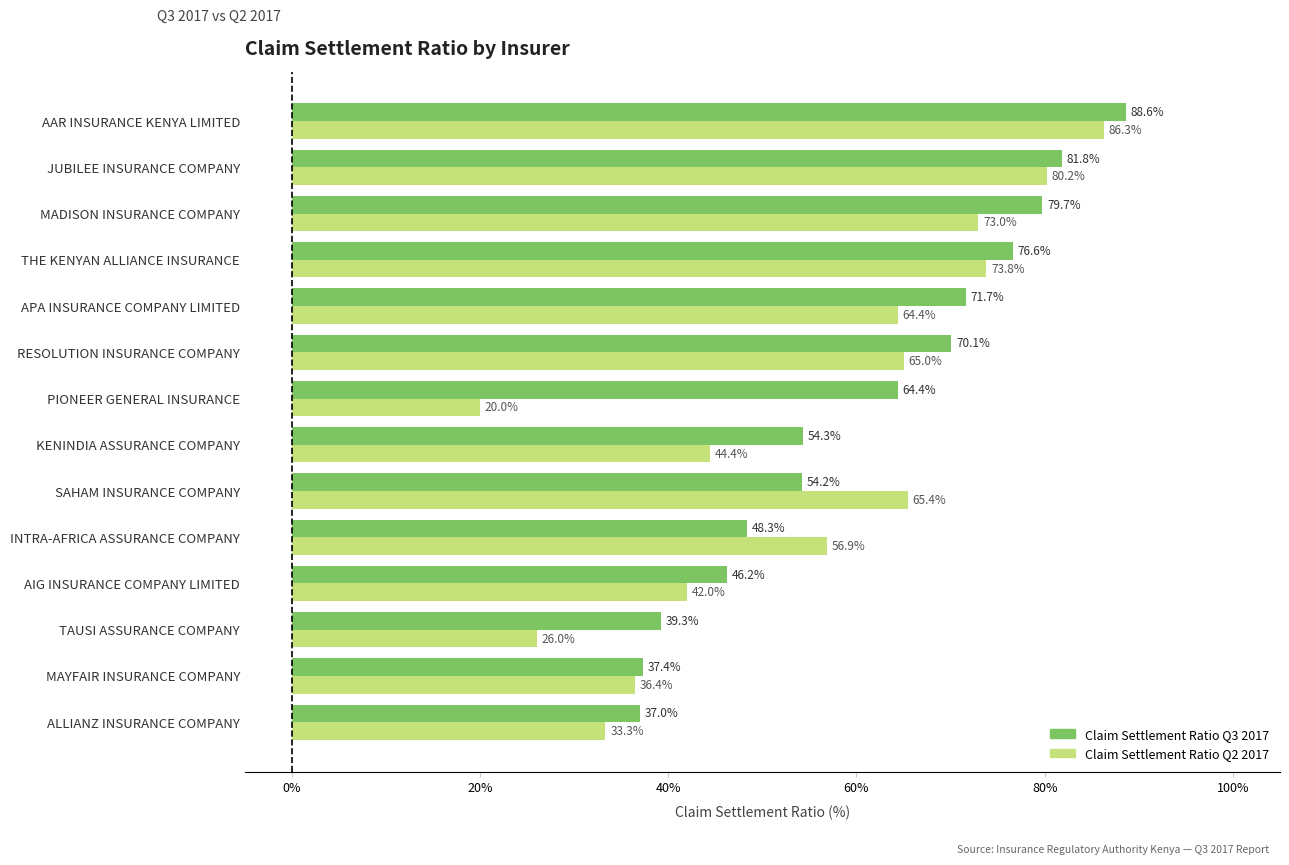

Which series has the largest range (max minus min)?

Claim Settlement Ratio Q2 2017